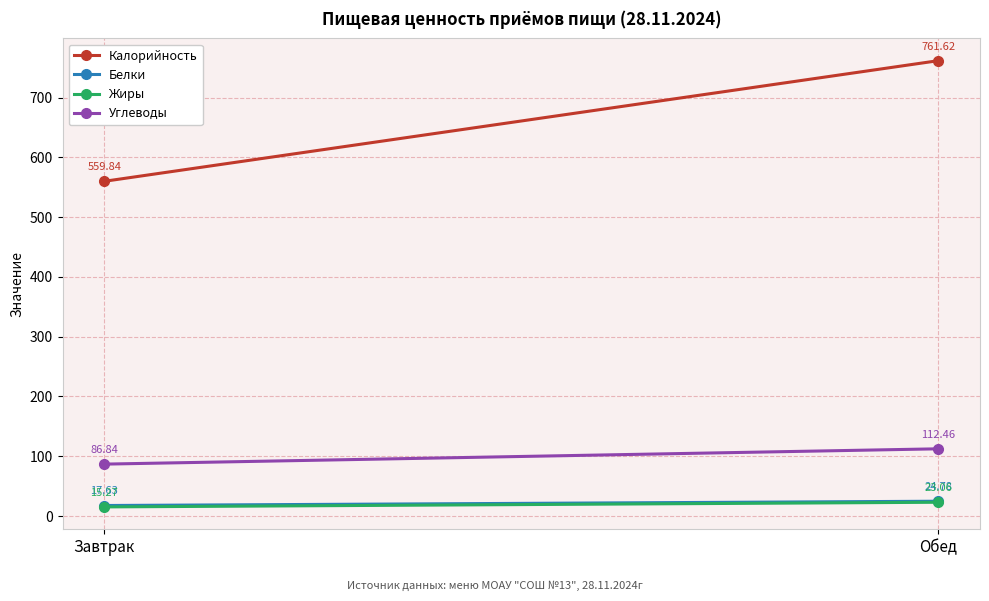

What is the value of the Калорийность point at the 2nd from the left?

761.6